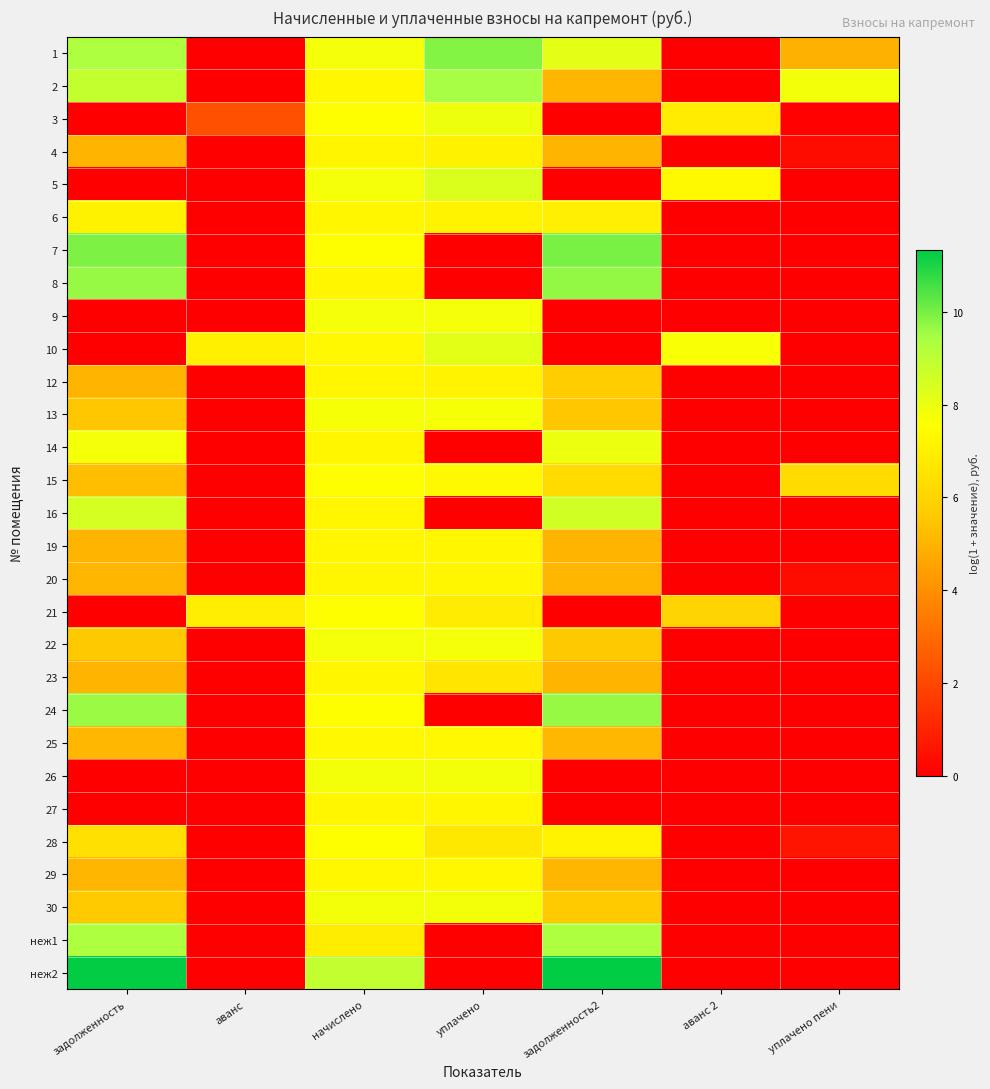

Count the number of data series in this chart.

29